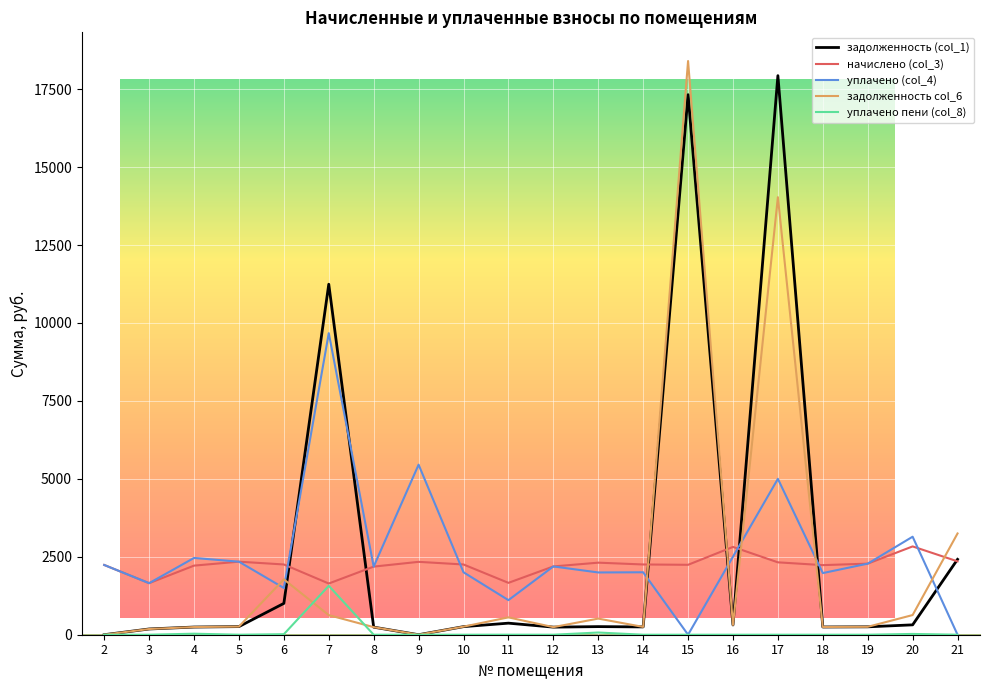

The начислено (col_3) series shows 1525.4 at 8. True or false?

False